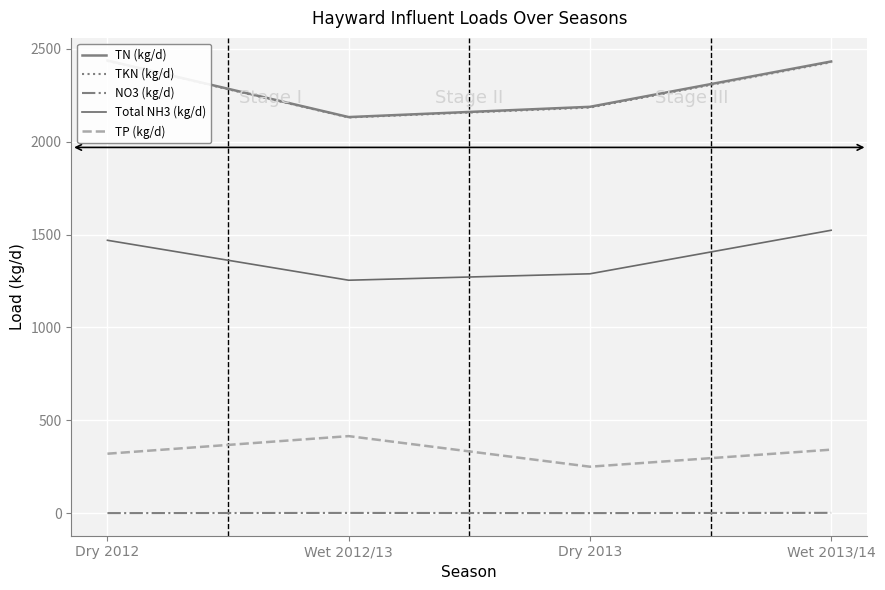

At which label is TP (kg/d) closest to 332?

Wet 2013/14